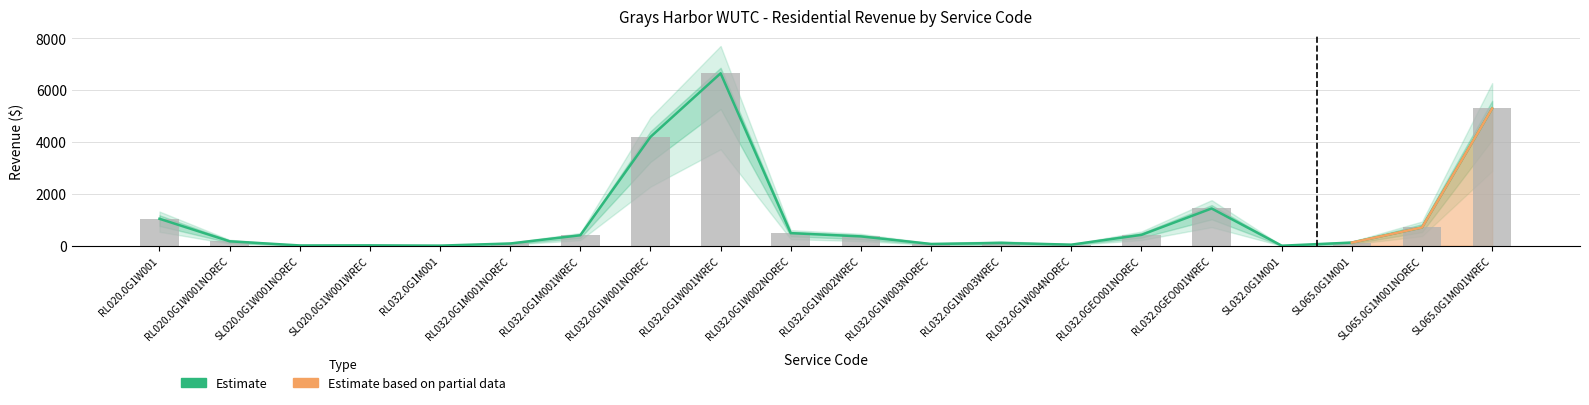

Rank the categories by value from lowest to highest.

SL032.0G1M001, RL032.0G1M001, SL020.0G1W001NOREC, SL020.0G1W001WREC, RL032.0G1W004NOREC, RL032.0G1W003NOREC, RL032.0G1M001NOREC, RL032.0G1W003WREC, SL065.0G1M001, RL020.0G1W001NOREC, RL032.0G1W002WREC, RL032.0G1M001WREC, RL032.0GEO001NOREC, RL032.0G1W002NOREC, SL065.0G1M001NOREC, RL020.0G1W001, RL032.0GEO001WREC, RL032.0G1W001NOREC, SL065.0G1M001WREC, RL032.0G1W001WREC